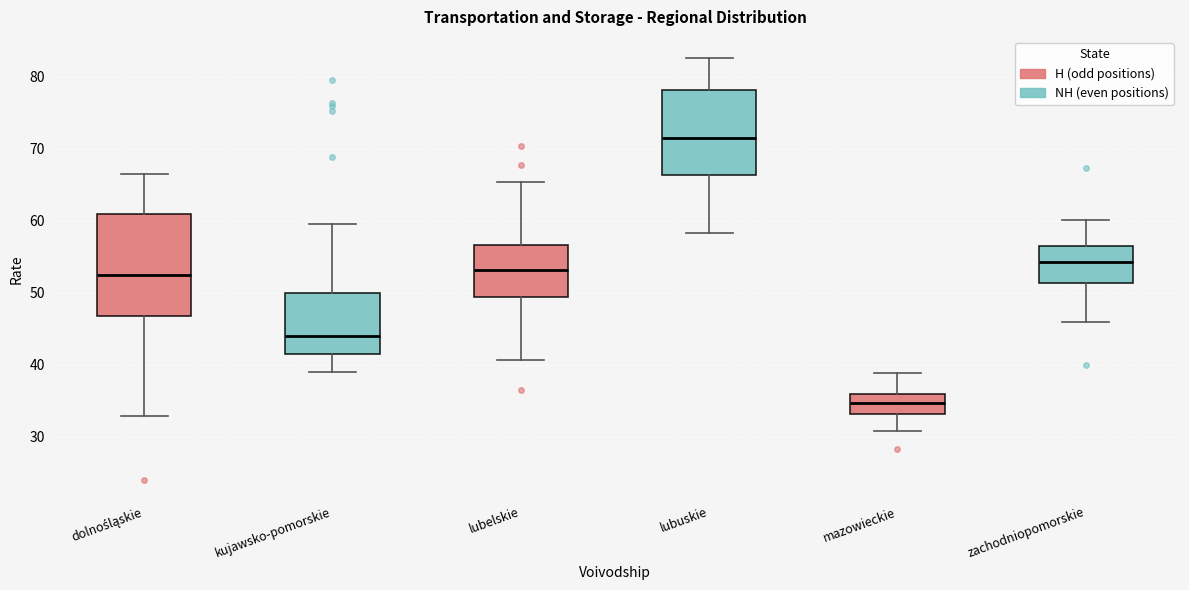

Reading left to right, read every box against the y-axis: the position of its median line, the range the box covers, and the ends of its whiskers. The values are not printed on the chart, so give them approximately, as read against the axis.

dolnośląskie: median 53, box 47 to 61, whiskers 33 to 67
kujawsko-pomorskie: median 44, box 42 to 50, whiskers 39 to 60
lubelskie: median 53, box 49 to 57, whiskers 41 to 65
lubuskie: median 72, box 66 to 78, whiskers 58 to 83
mazowieckie: median 35, box 33 to 36, whiskers 31 to 39
zachodniopomorskie: median 54, box 51 to 57, whiskers 46 to 60